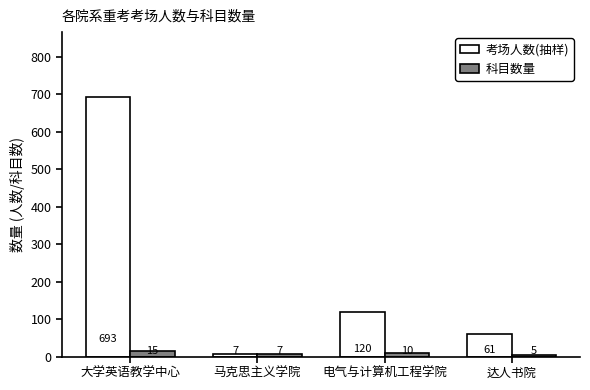

Is the value of 考场人数(抽样) at 达人书院 greater than the value of 科目数量 at 电气与计算机工程学院?

Yes